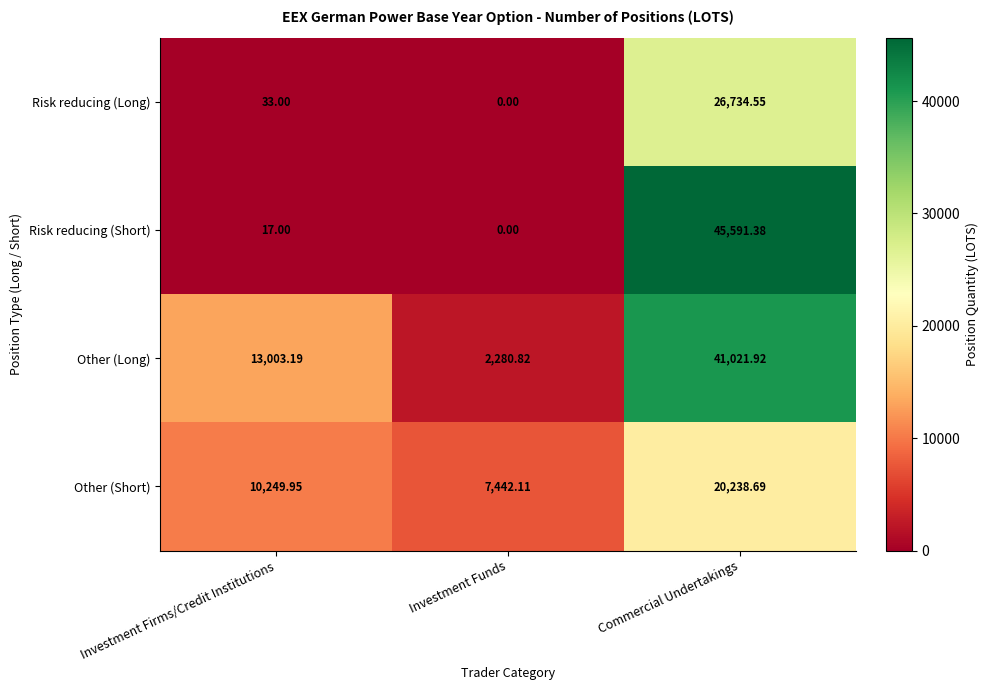

List the labels in order of Risk reducing (Long) value, largest first.

Commercial Undertakings, Investment Firms/Credit Institutions, Investment Funds